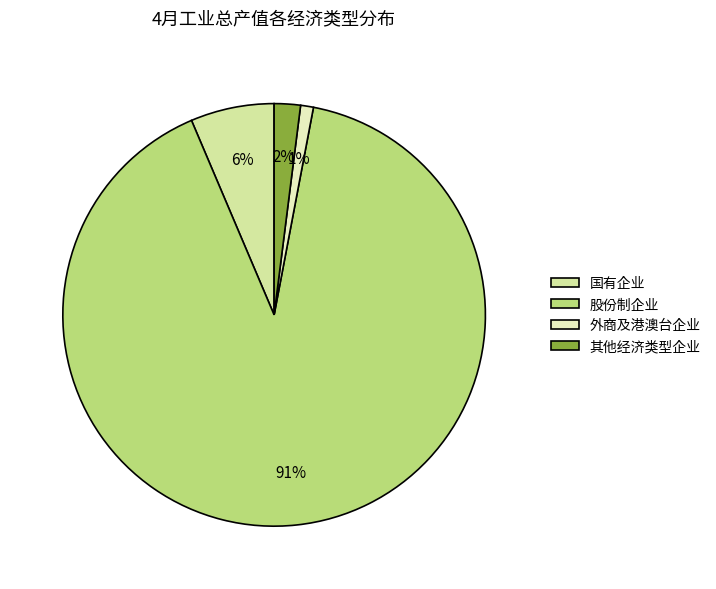

The 股份制企业 slice represents 99% of the pie. True or false?

False